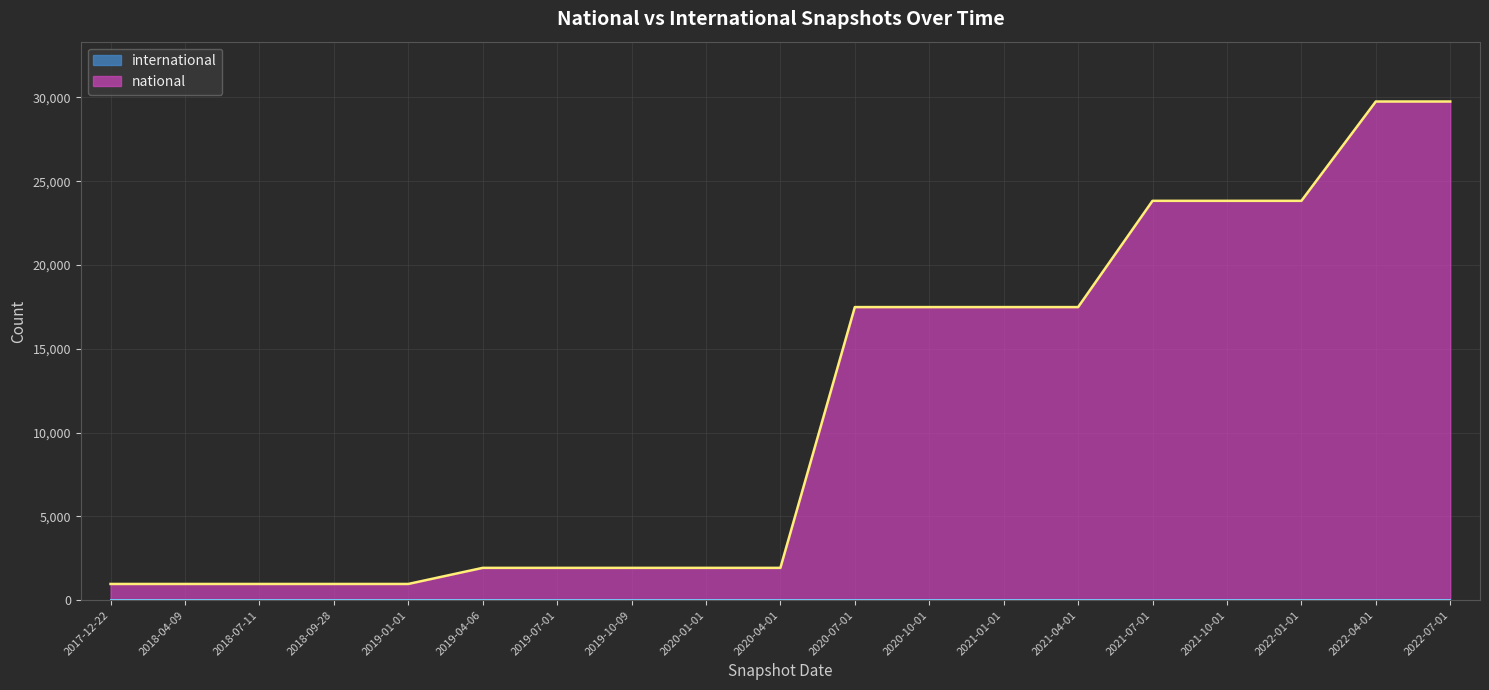

What is the minimum value shown in the chart?

0